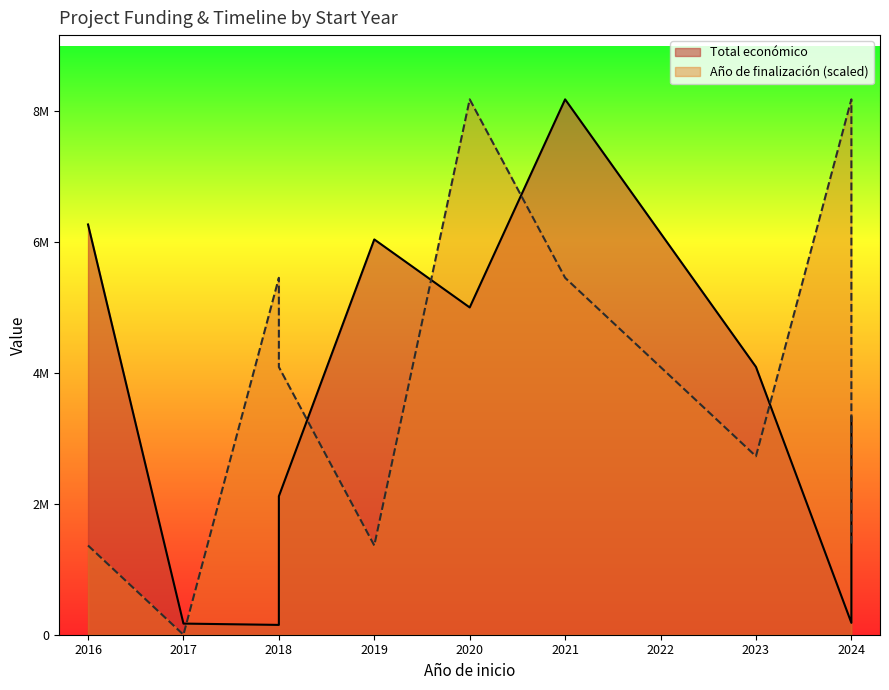

What is the value of the Total económico point at the 11th from the left?

181152.0